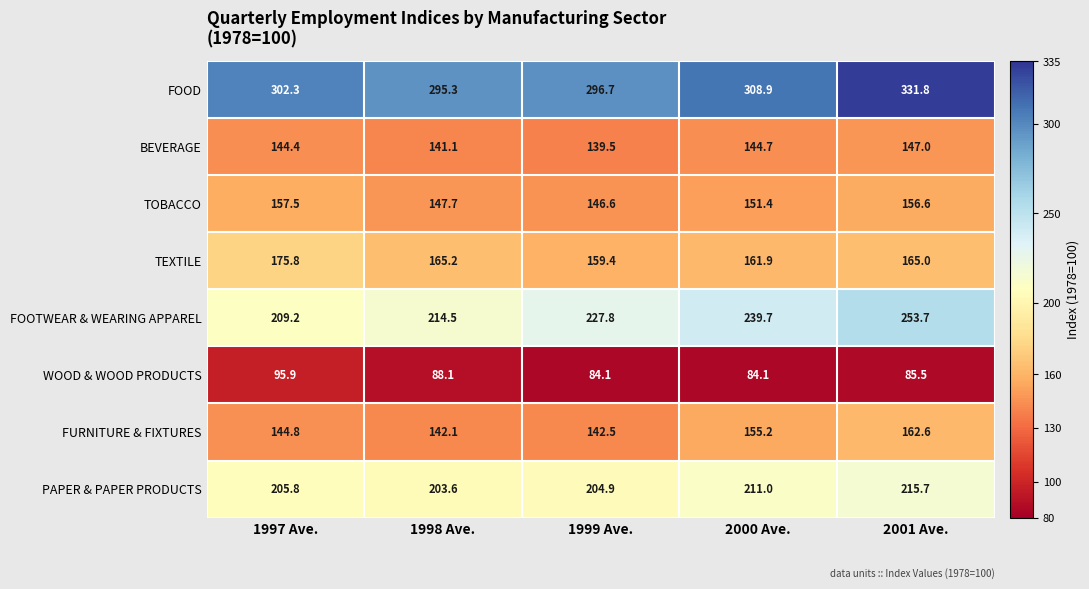

What is the difference between the FURNITURE & FIXTURES values at 2000 Ave. and 1997 Ave.?

10.4